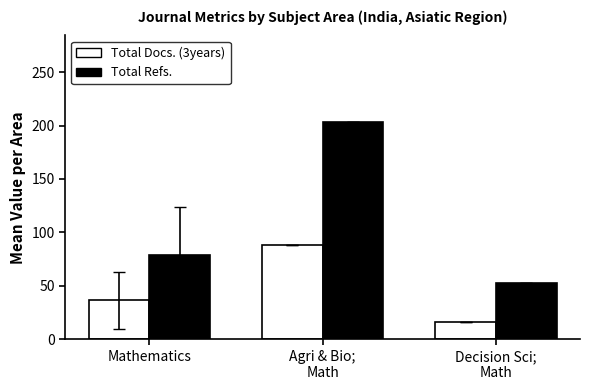

What is the total value across all series at Agri & Bio;
Math?

291.0